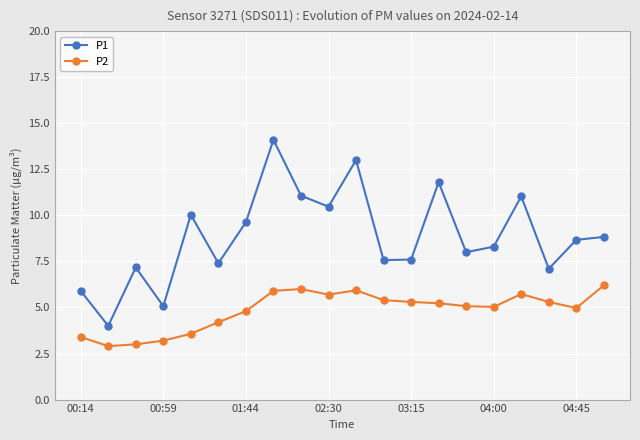

List the series in order of their peak value, lowest first.

P2, P1